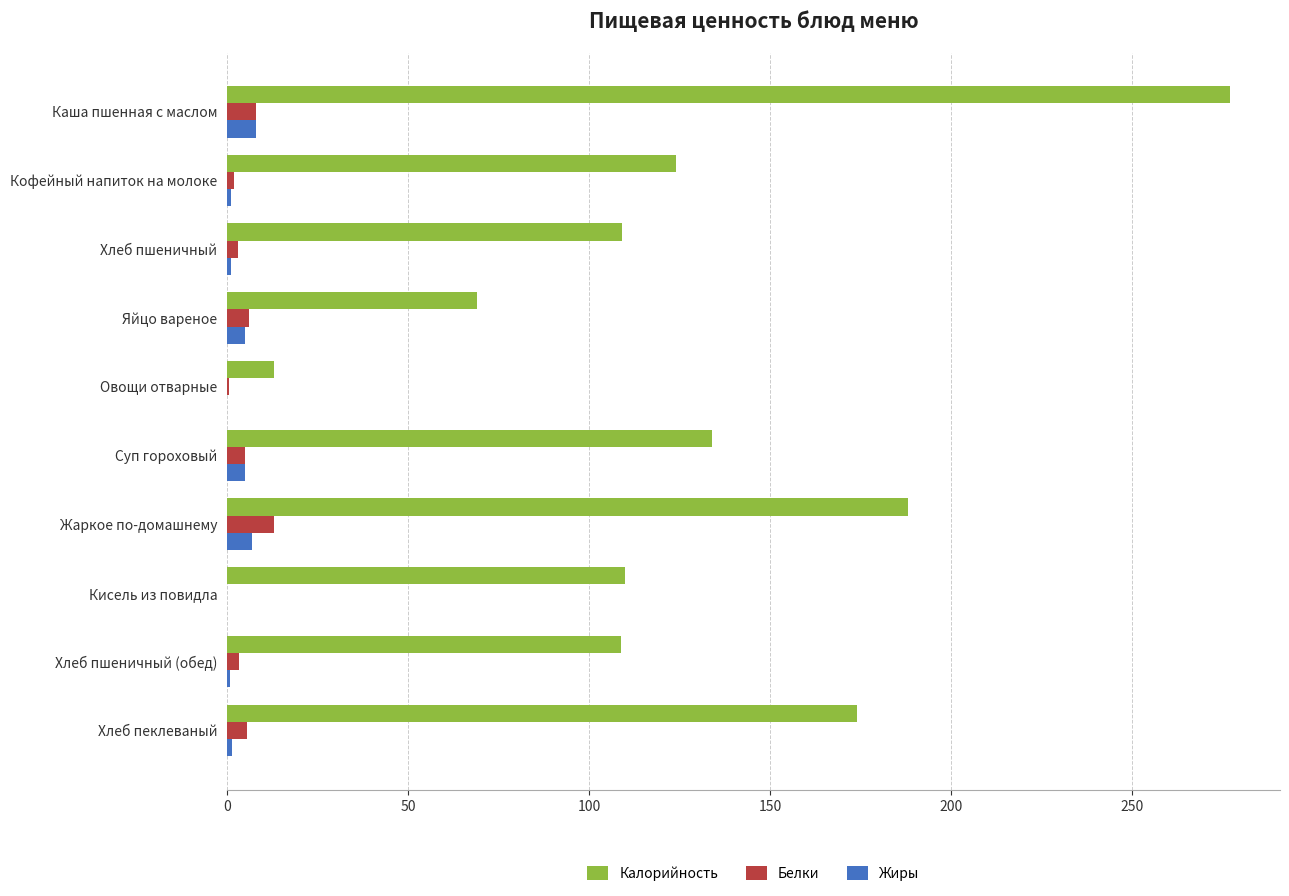

At which category is the sum across all series the highest?

Каша пшенная с маслом